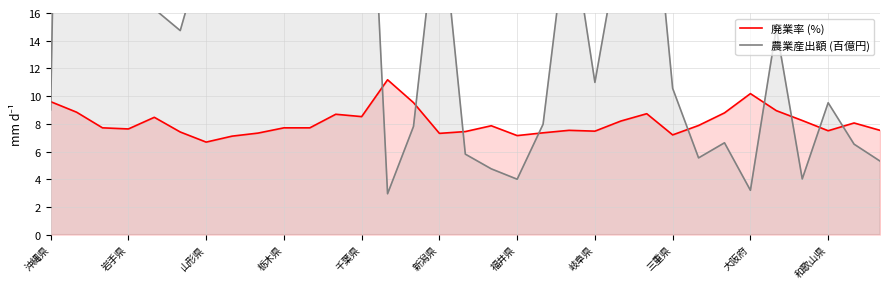

True or false: 農業産出額 (百億円) and 廃業率 (%) cross at least once.

True